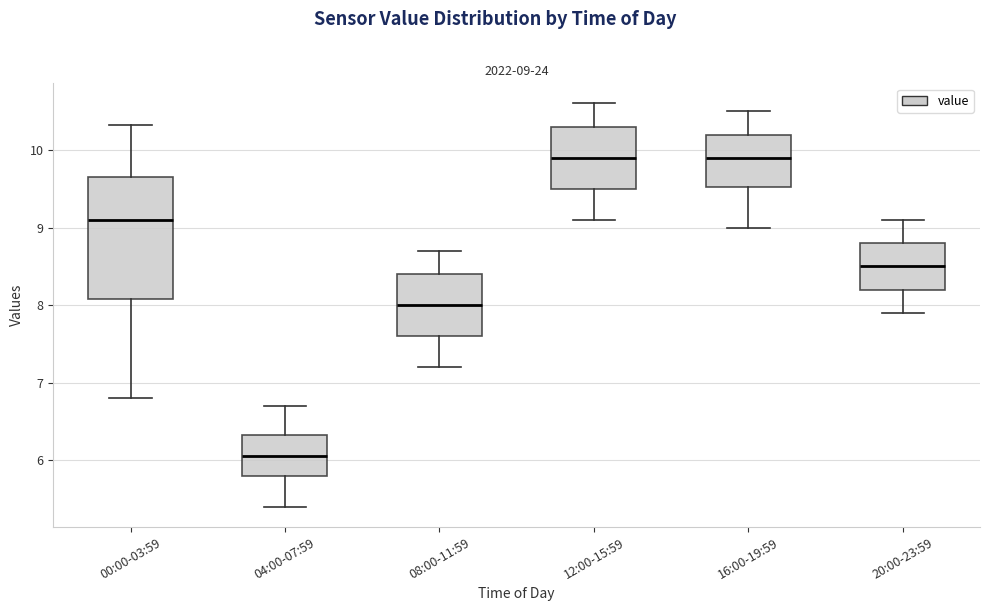

Comparing the boxes themselves (not the whiskers), which one is the tallest?

00:00-03:59